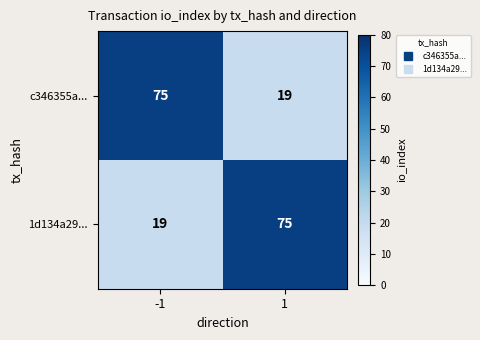

List the labels in order of 1d134a29... value, largest first.

1, -1